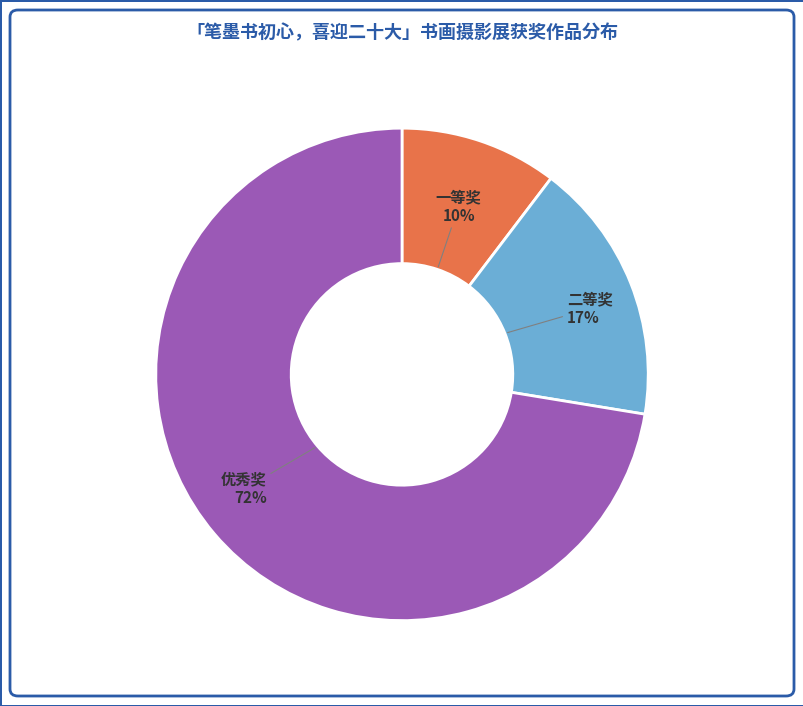

Is there any slice that represents more than half of the pie?

Yes